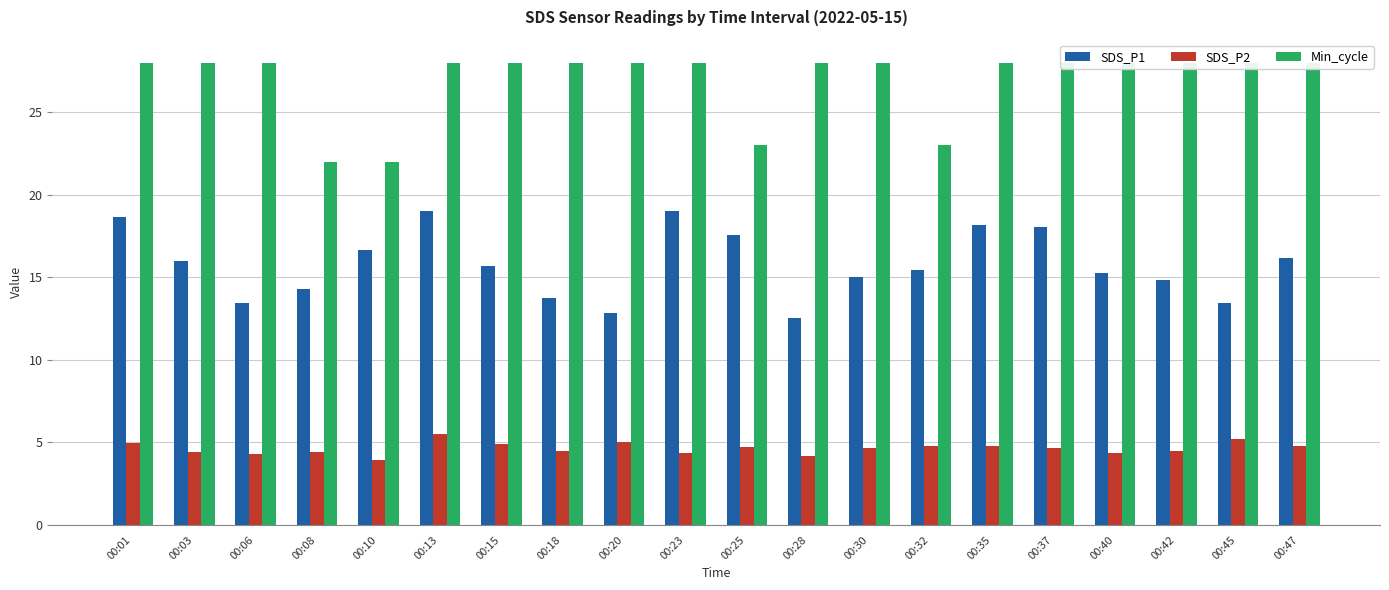

Is the value of SDS_P2 at 00:01 greater than the value of Min_cycle at 00:01?

No